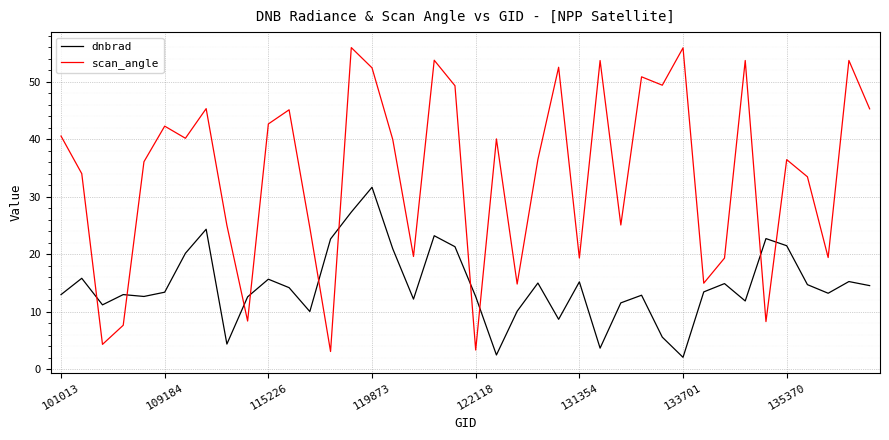

Which series has the widest spread of values?

scan_angle